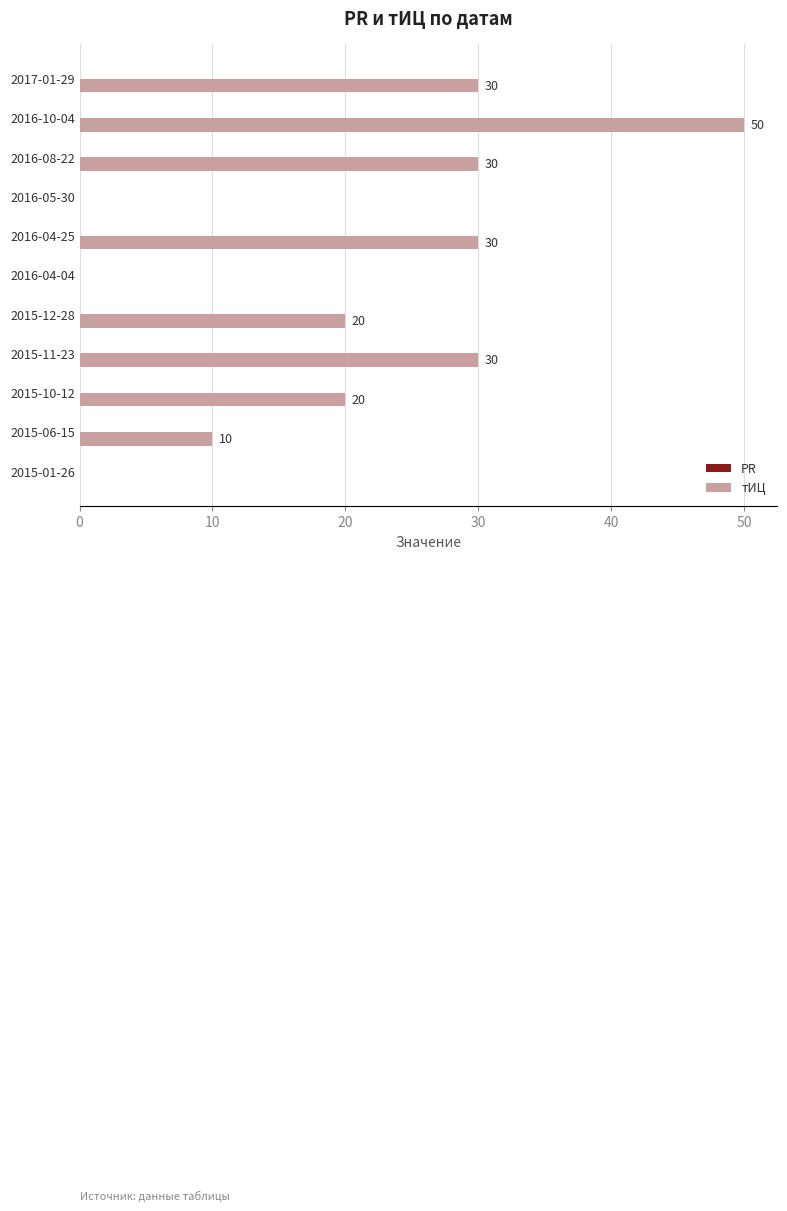

How many values are between 0 and 30?

10